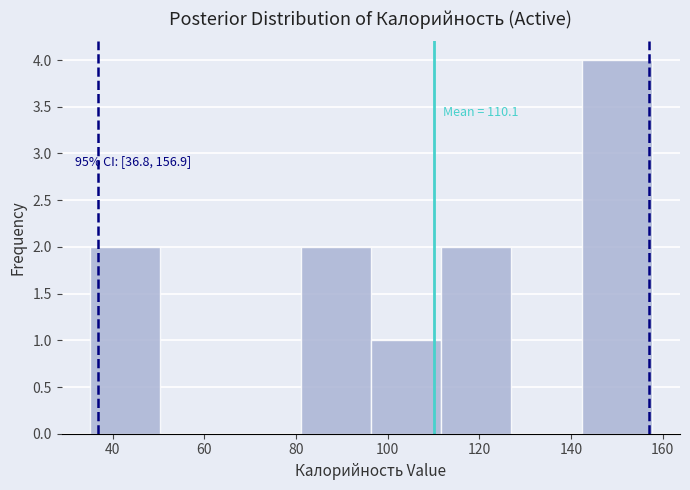

Which range on the x-axis has the tallest bar?

142 to 158